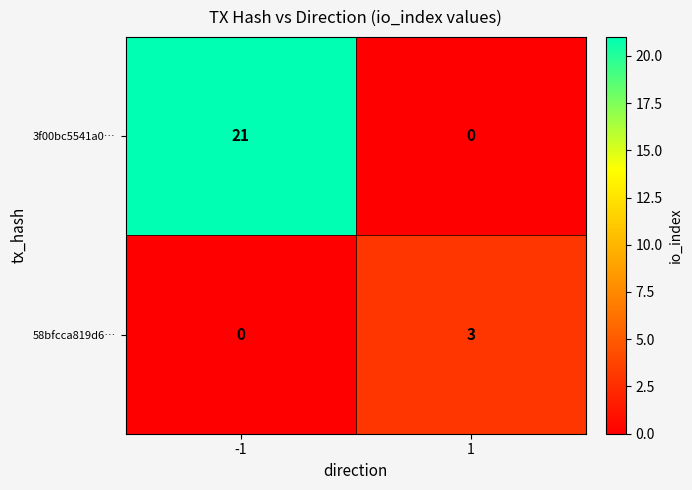

Which series has the largest total across all categories?

3f00bc5541a0…